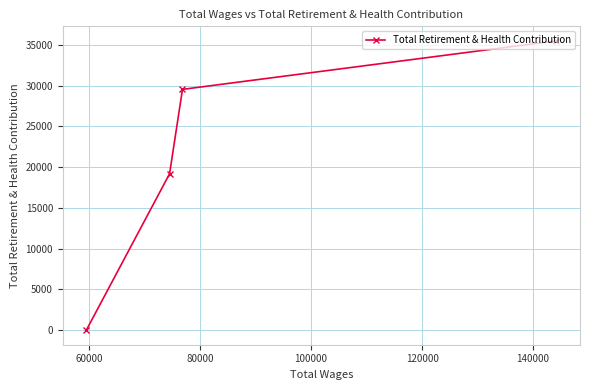

Reading left to right, extract all data points from this chart.

0	19180	29529	35483